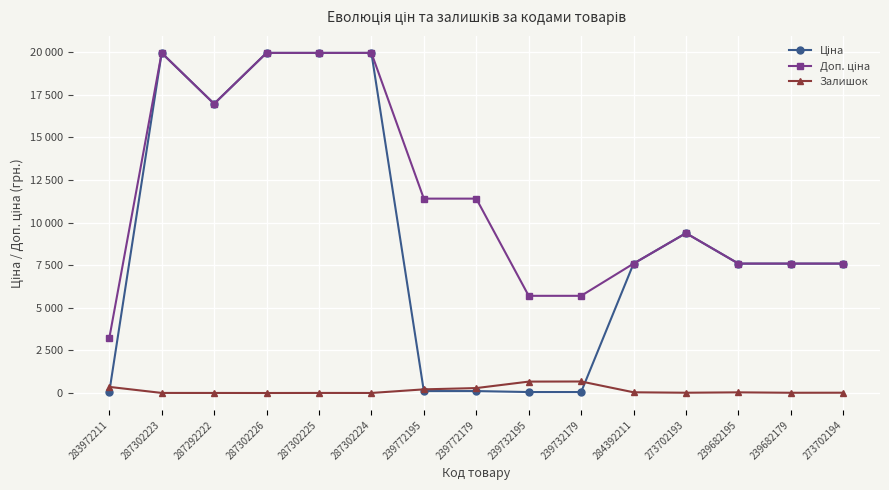

True or false: Доп. ціна and Залишок cross at least once.

False